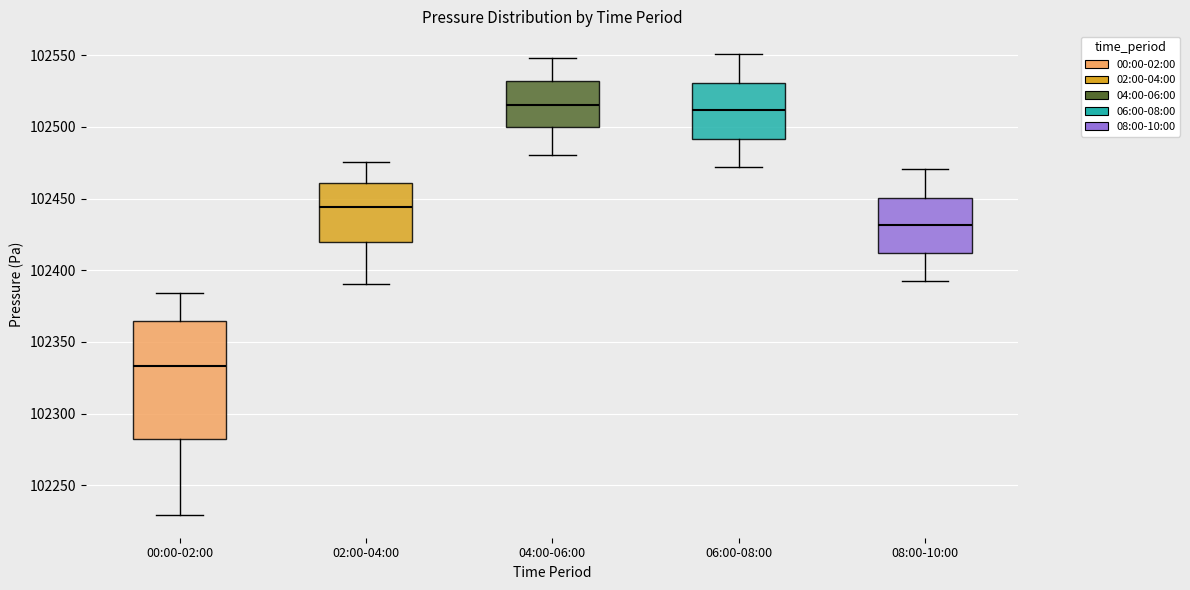

Reading left to right, transcribe this box plot: for each box, give where its median line is, the range the box spans, and where its two whiskers end, as read against the y-axis. The values are not printed on the chart, so give them approximately, as read against the axis.

00:00-02:00: median 102335, box 102280 to 102365, whiskers 102230 to 102385
02:00-04:00: median 102445, box 102420 to 102460, whiskers 102390 to 102475
04:00-06:00: median 102515, box 102500 to 102530, whiskers 102480 to 102550
06:00-08:00: median 102510, box 102490 to 102530, whiskers 102470 to 102550
08:00-10:00: median 102430, box 102410 to 102450, whiskers 102390 to 102470